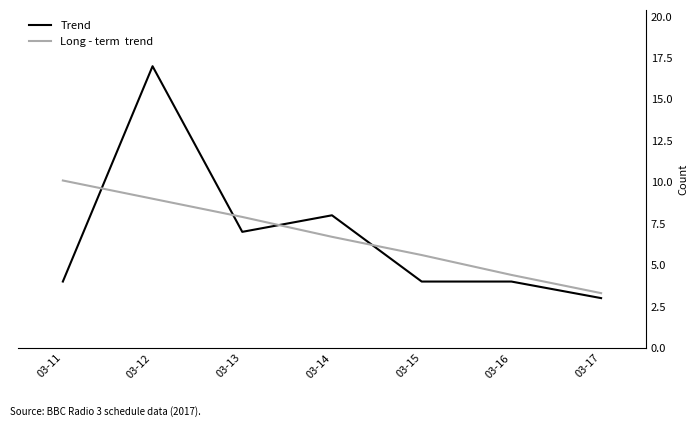

At which category is the sum across all series the highest?

03-12